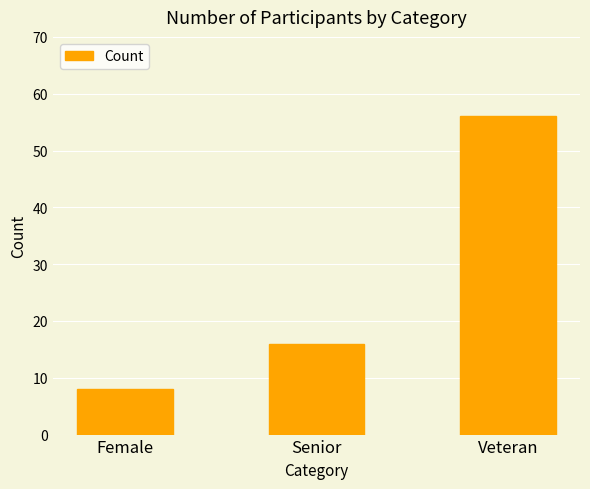

What is the sum of all values?

80